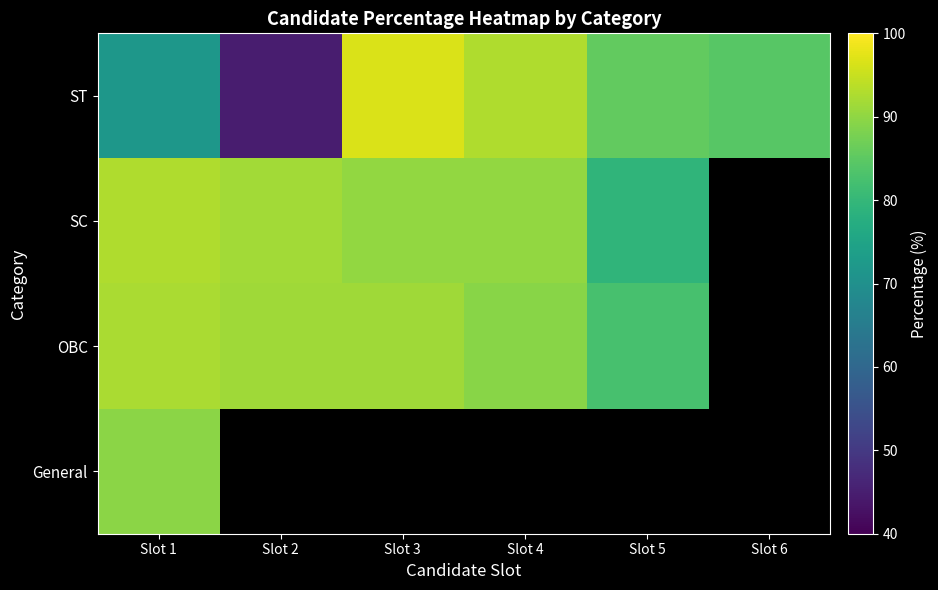

What is the difference between the maximum and minimum values in the OBC series?

9.8